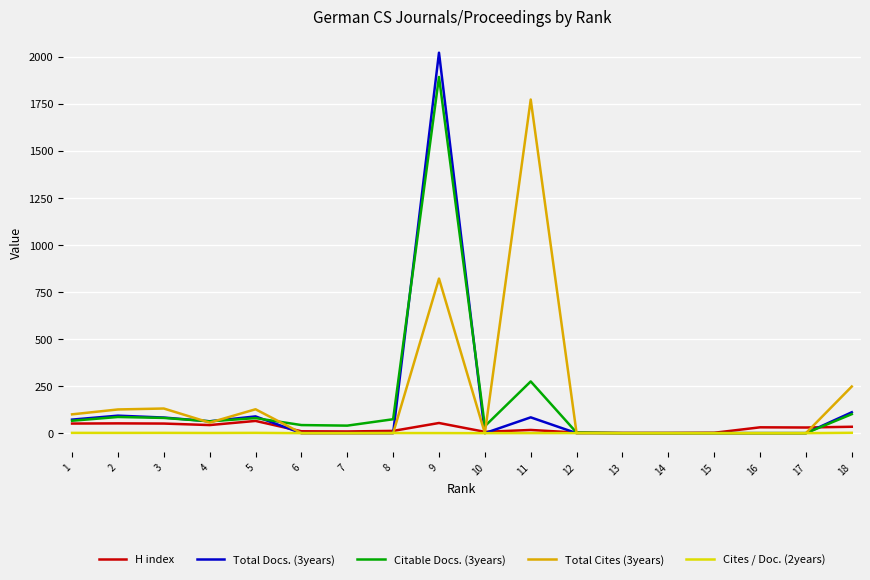

What is the difference between the H index values at 2 and 12?

49.0